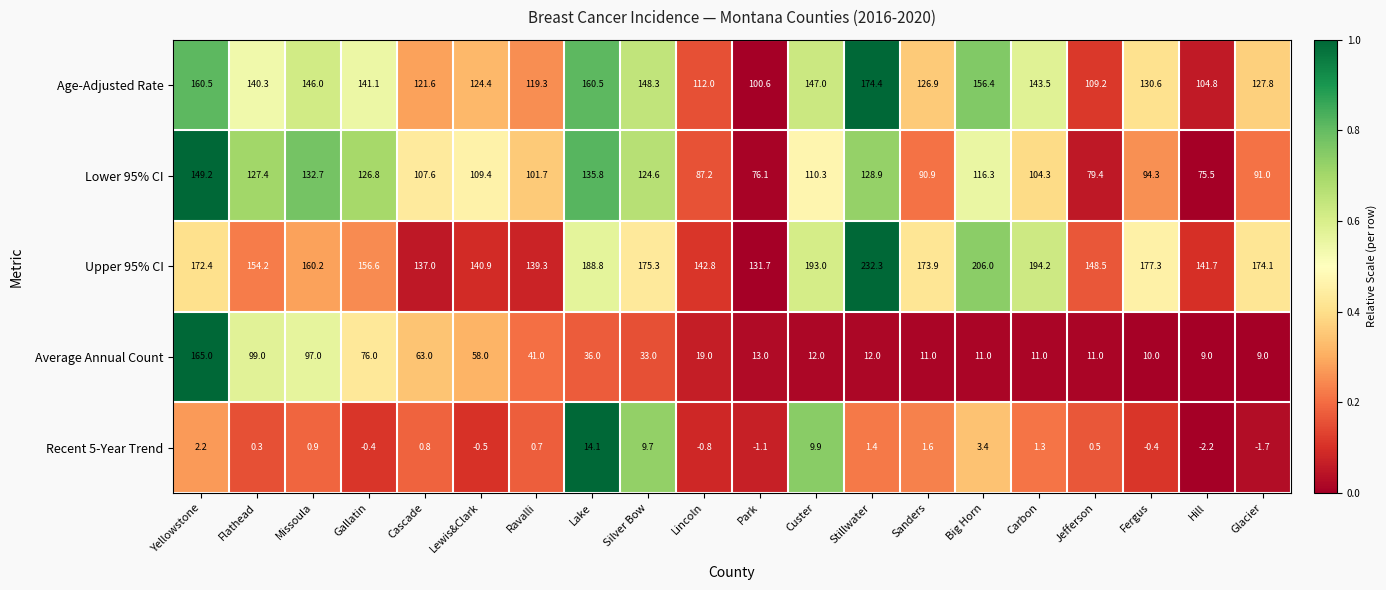

Which category has the lowest value across all series?

Hill